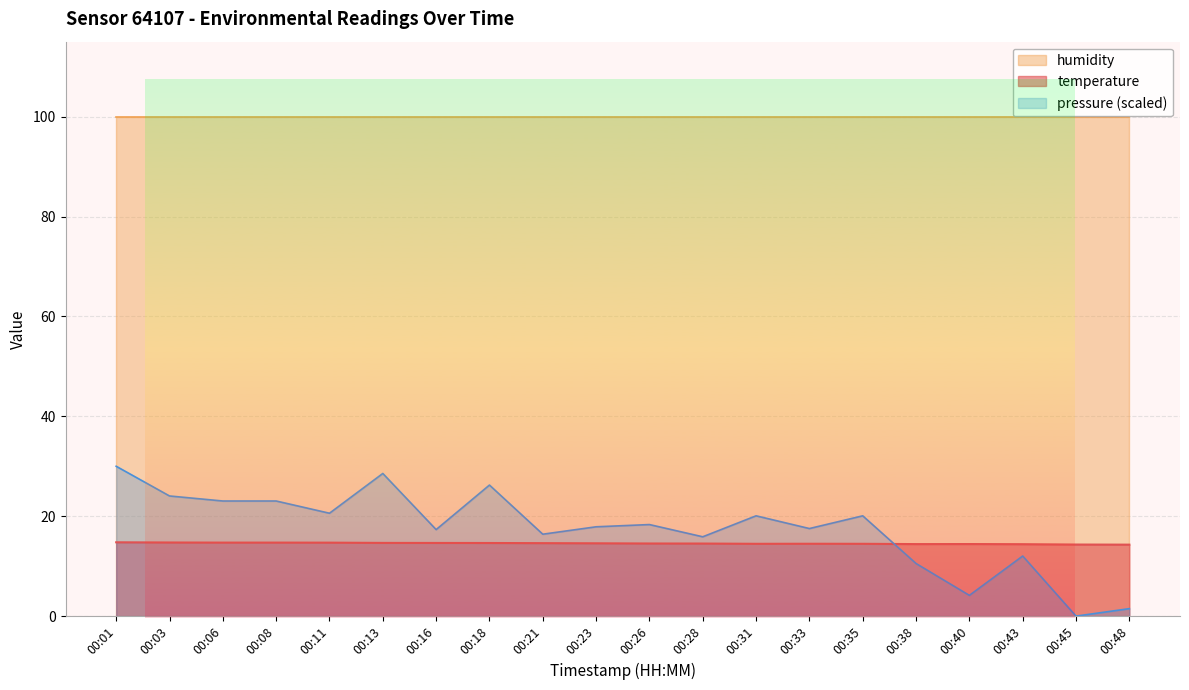

How many categories are shown in the chart?

20